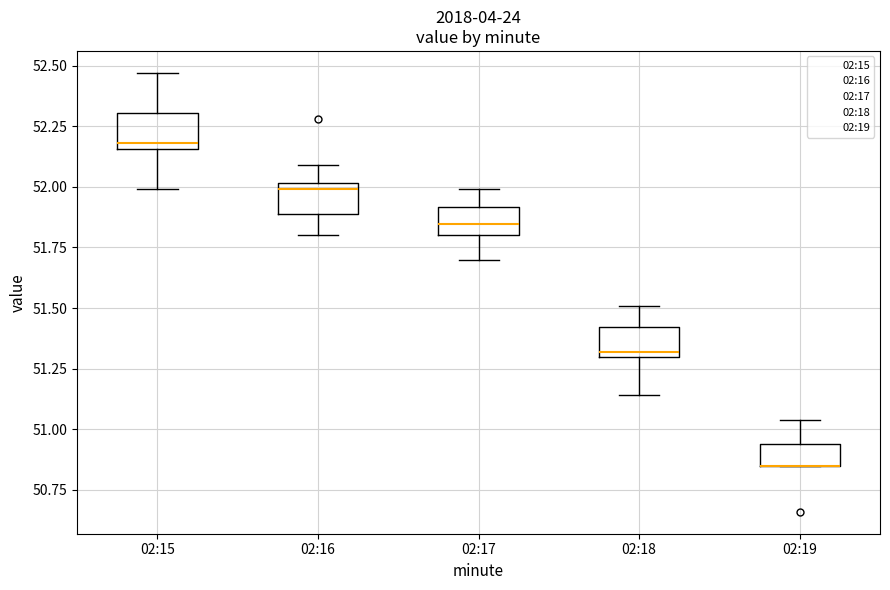

Where does the upper whisker of the box for 02:19 end on the y-axis? The values are not printed on the chart, so give them approximately, as read against the axis.

51.05